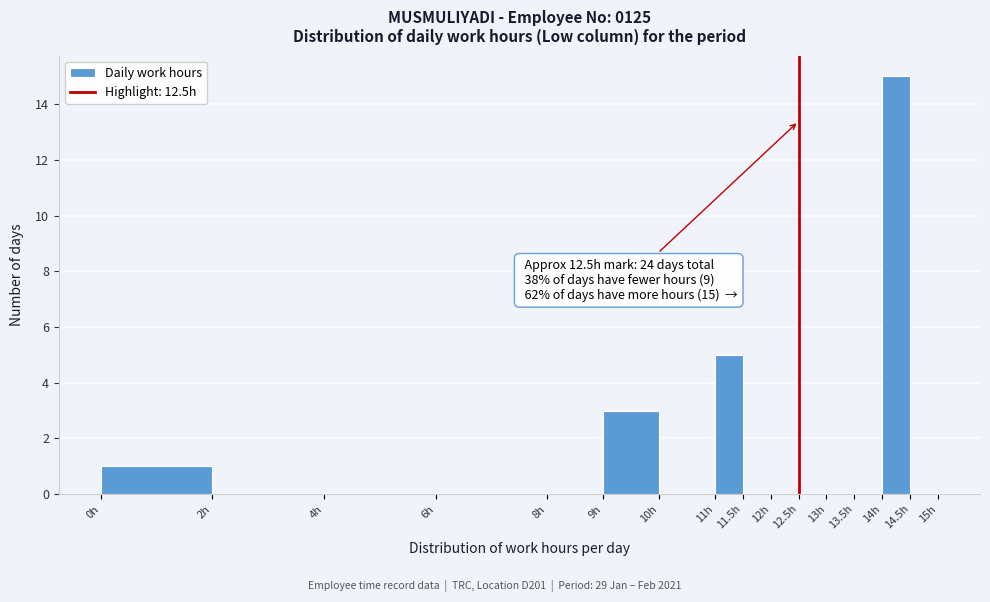

Over which range of the x-axis is the bar tallest?

14.0 to 14.5